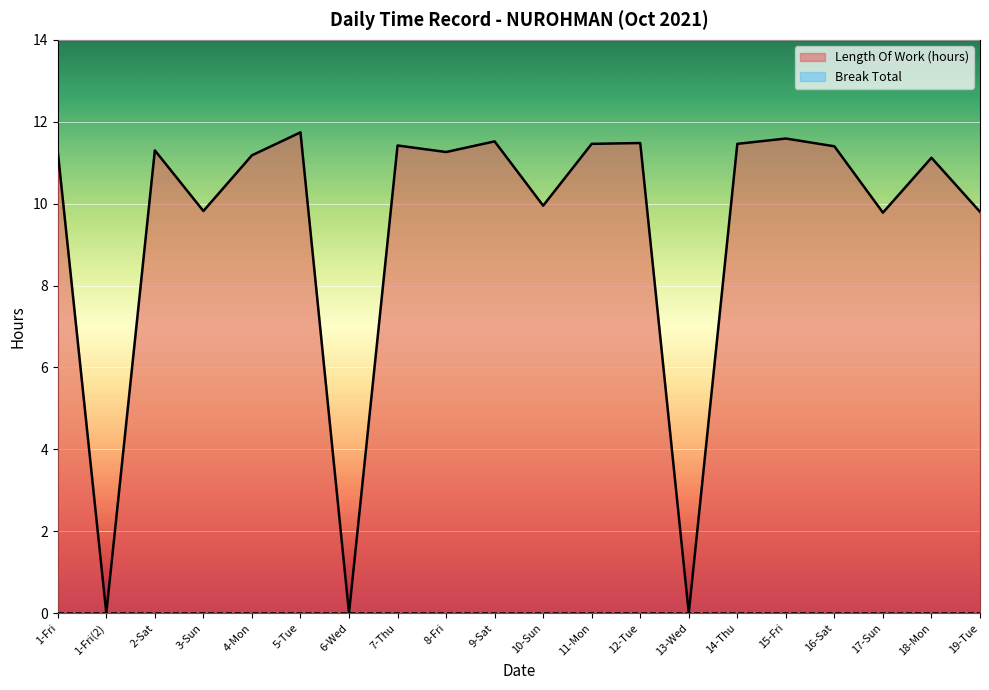

How many lines are shown in the chart?

2